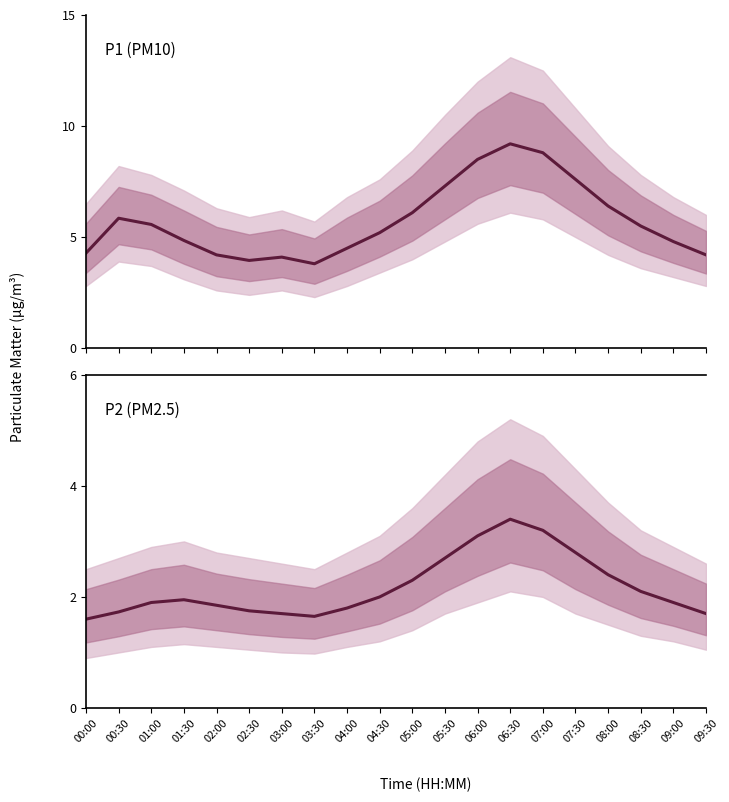

How many data points does each series have?

20